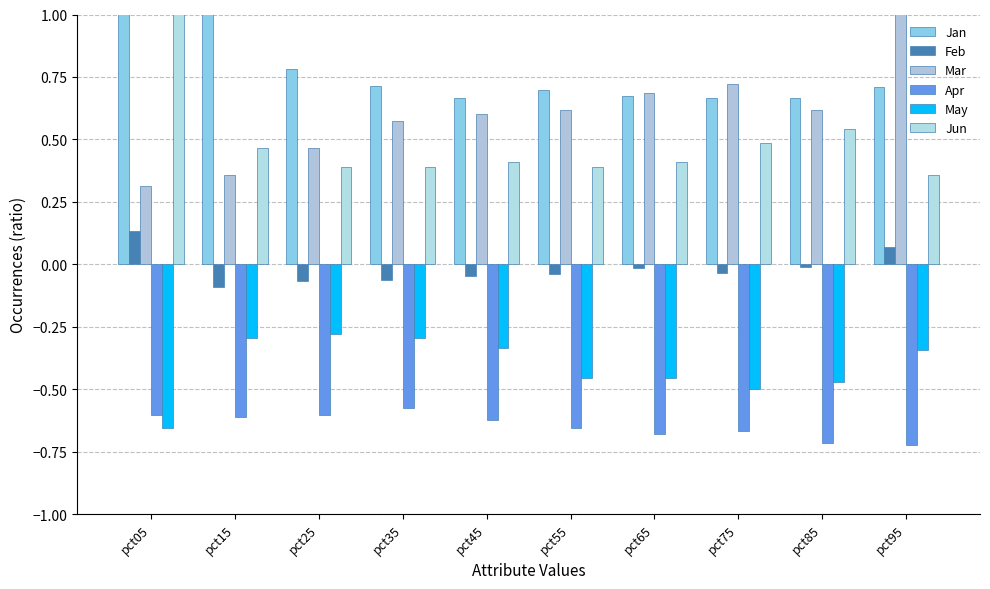

What is the greatest value displayed?

1.8